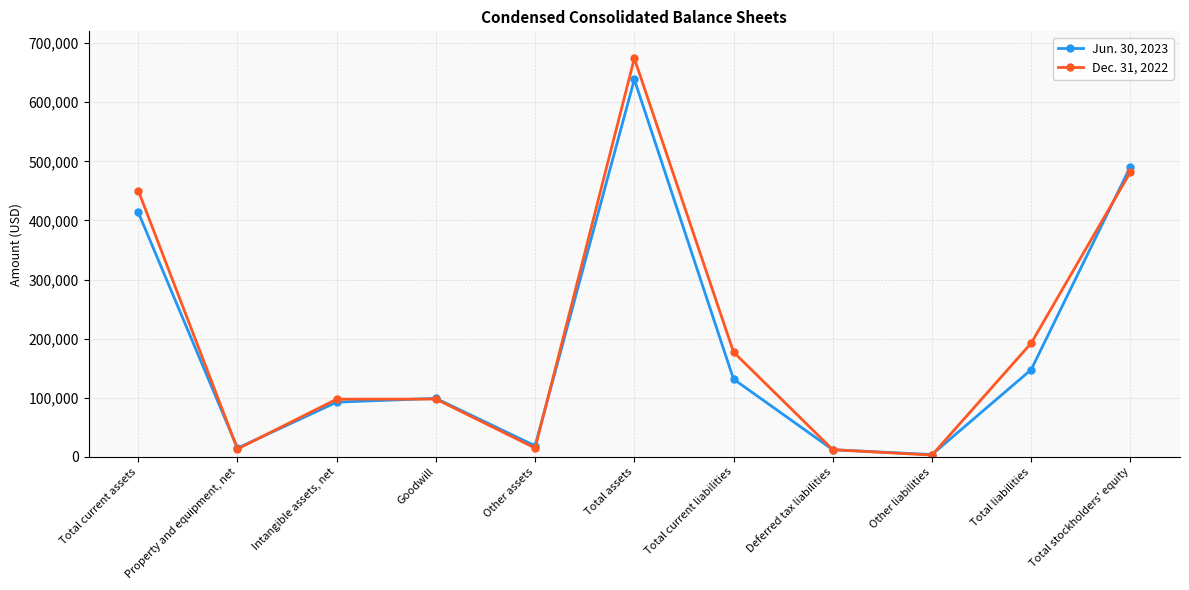

At which label is Jun. 30, 2023 closest to 321239?

Total current assets